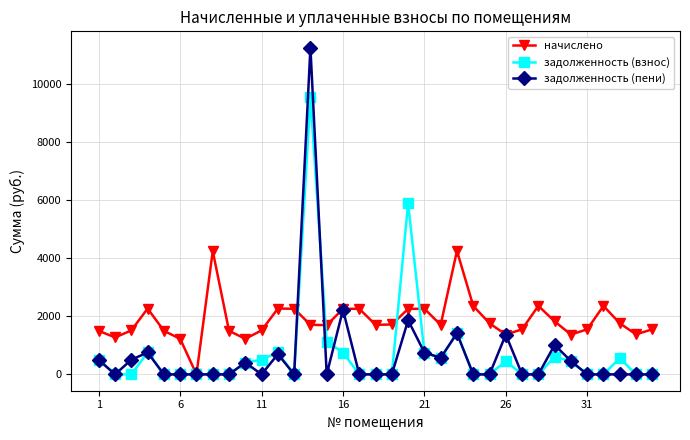

Does the chart have visible grid lines?

Yes